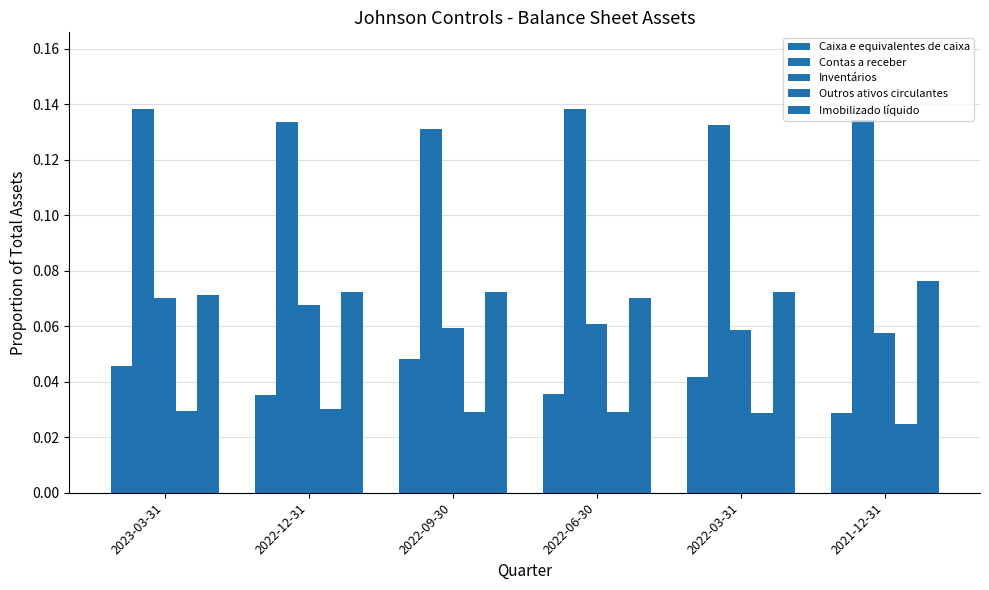

Which category has the lowest value in the Imobilizado líquido series?

2022-06-30